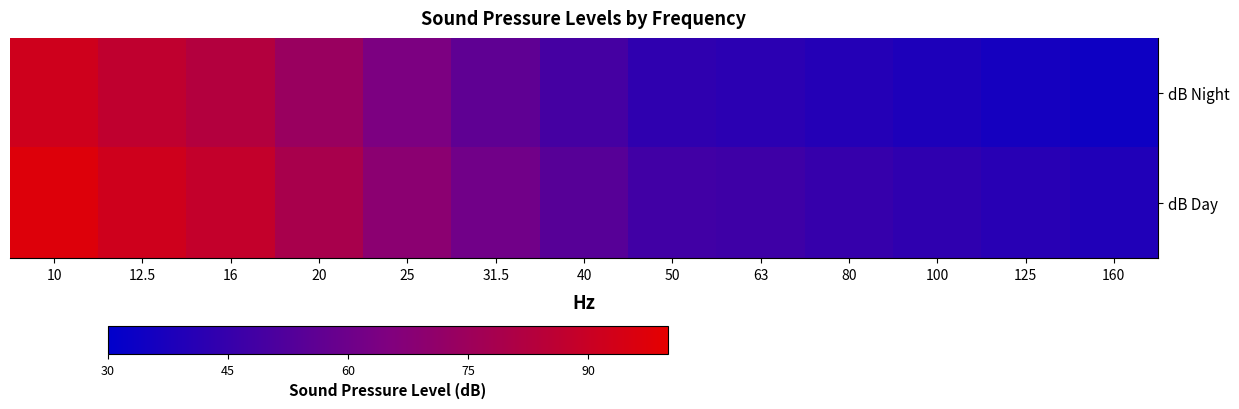

Which series has the largest total across all categories?

dB Day